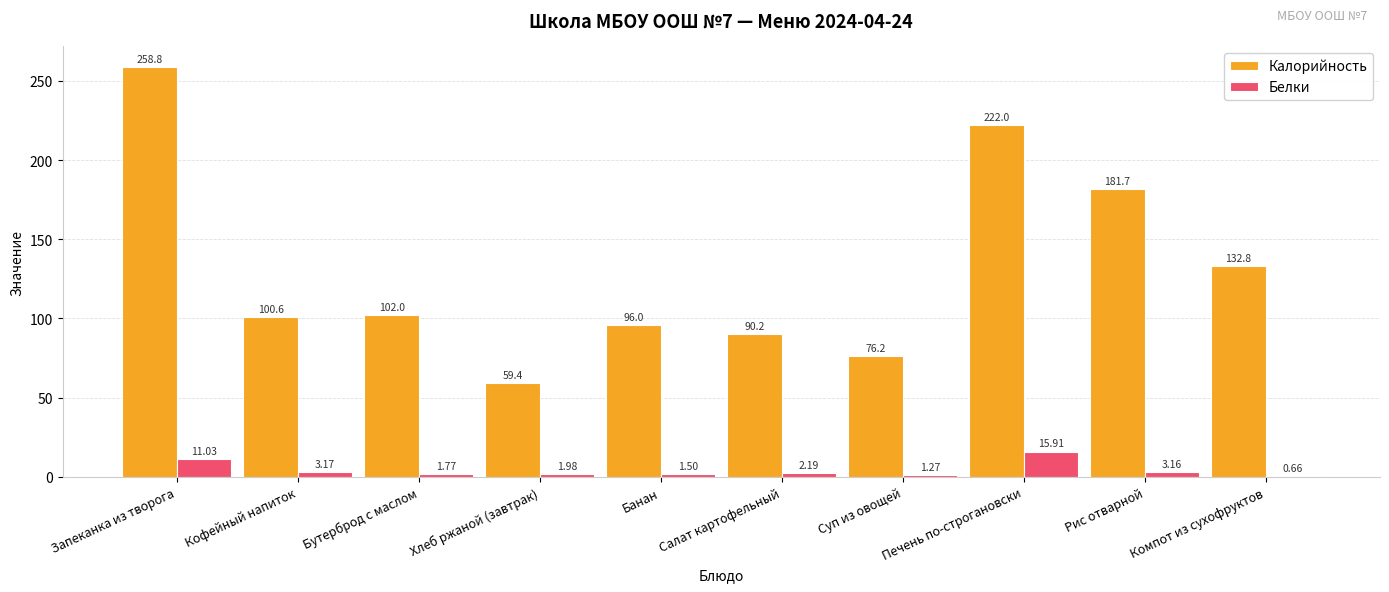

Between Хлеб ржаной (завтрак) and Компот из сухофруктов, which series saw the biggest shift?

Калорийность